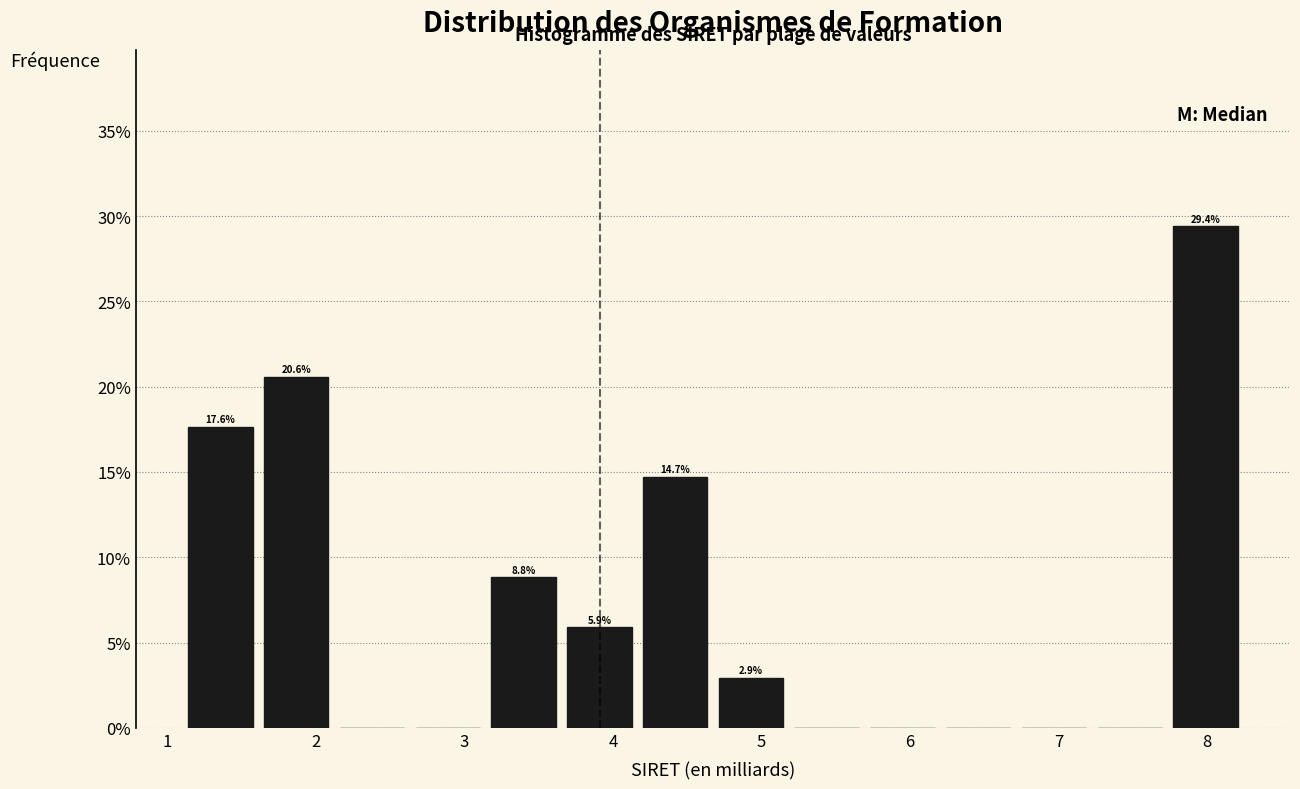

Which range on the x-axis has the tallest bar?

7.7 to 8.2